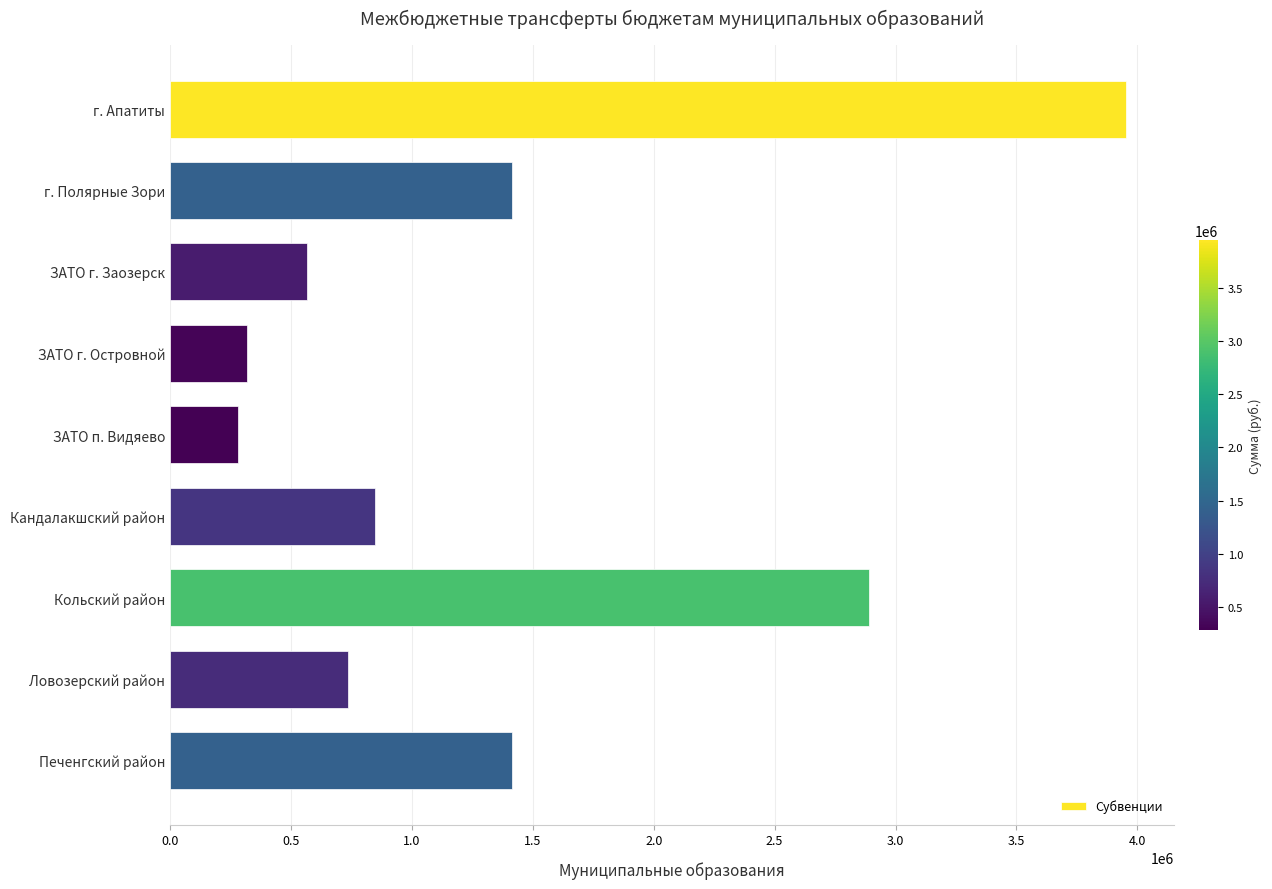

What is the greatest value displayed?

3955100